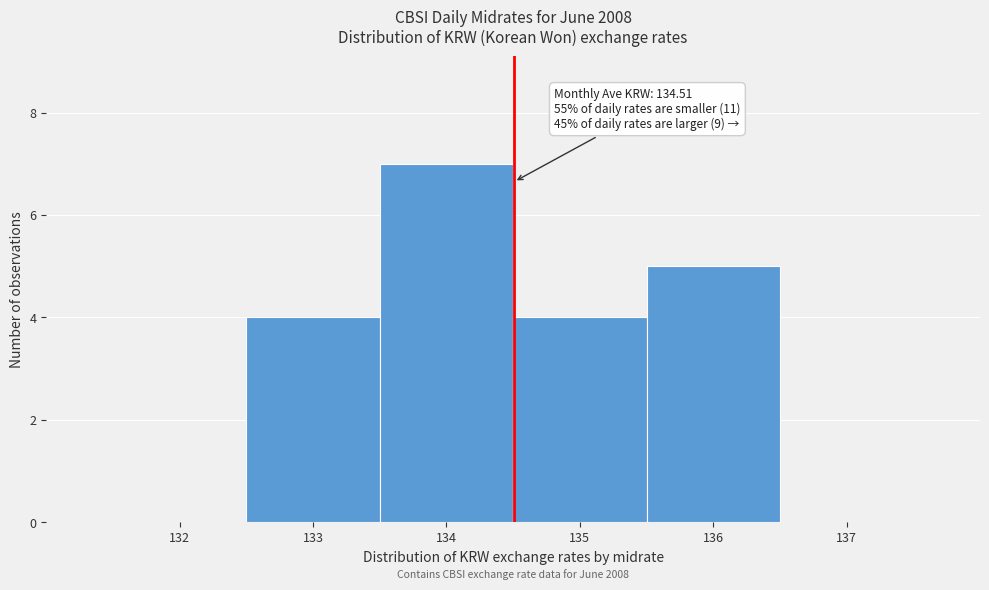

Which range on the x-axis has the tallest bar?

133.5 to 134.5